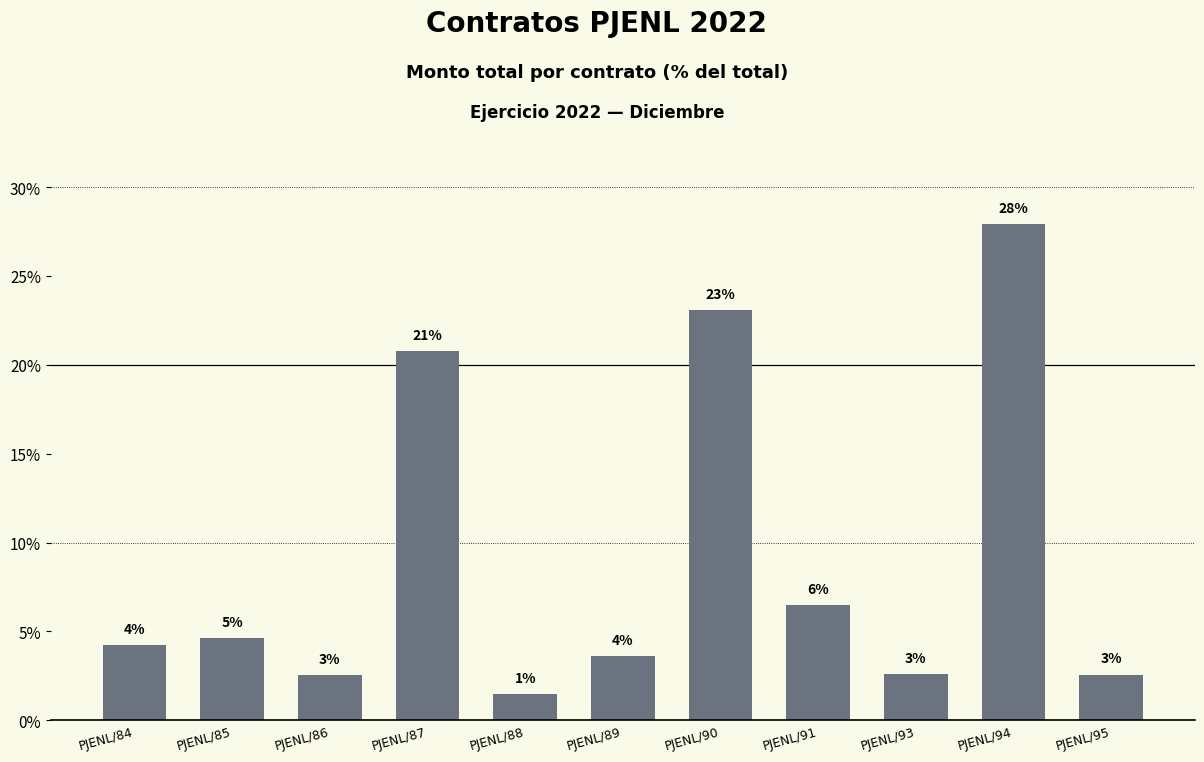

What is the difference between the values at PJENL/91 and PJENL/88?

5.0